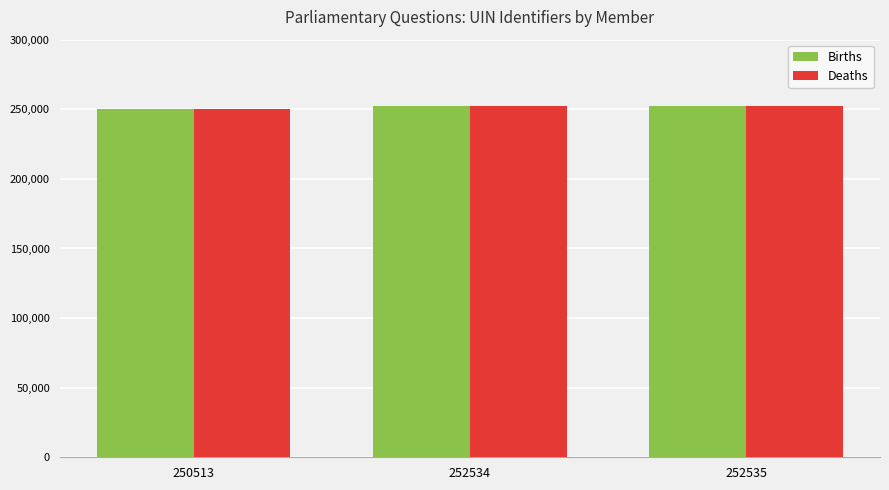

The Deaths series shows 252534 at 252534. True or false?

True